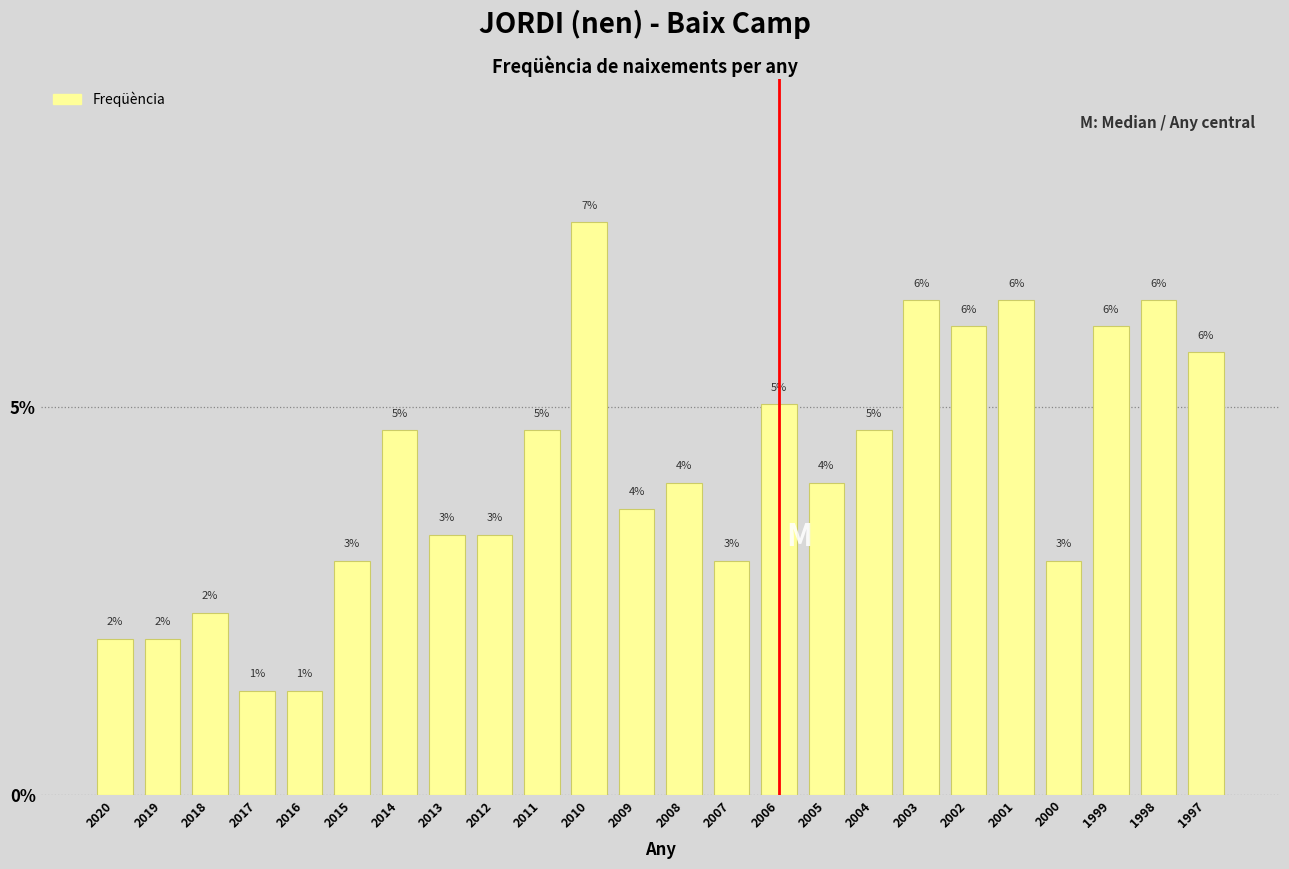

The value at 1999 is 8.2. True or false?

False